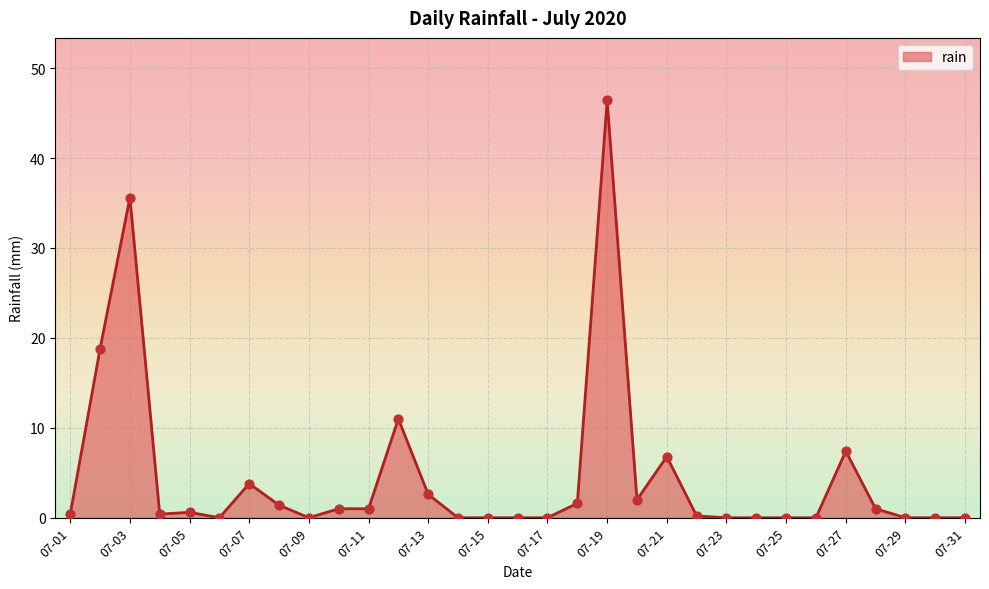

What is the greatest value displayed?

46.4